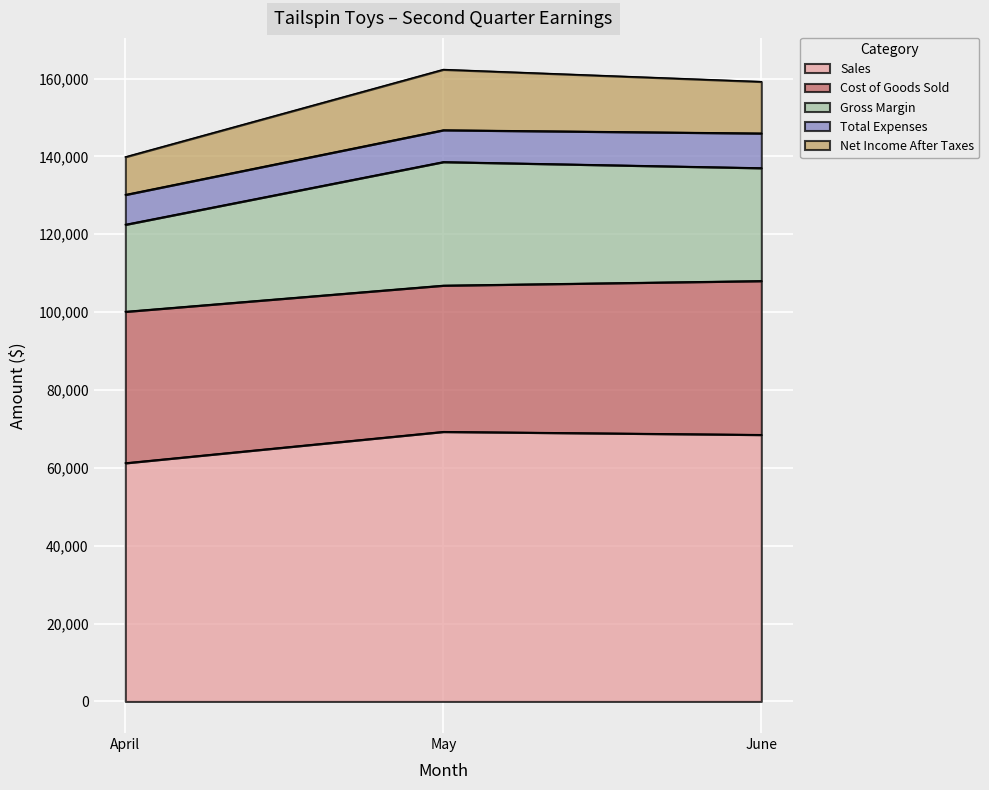

What is the value of the Cost of Goods Sold point at the 1st from the left?

38895